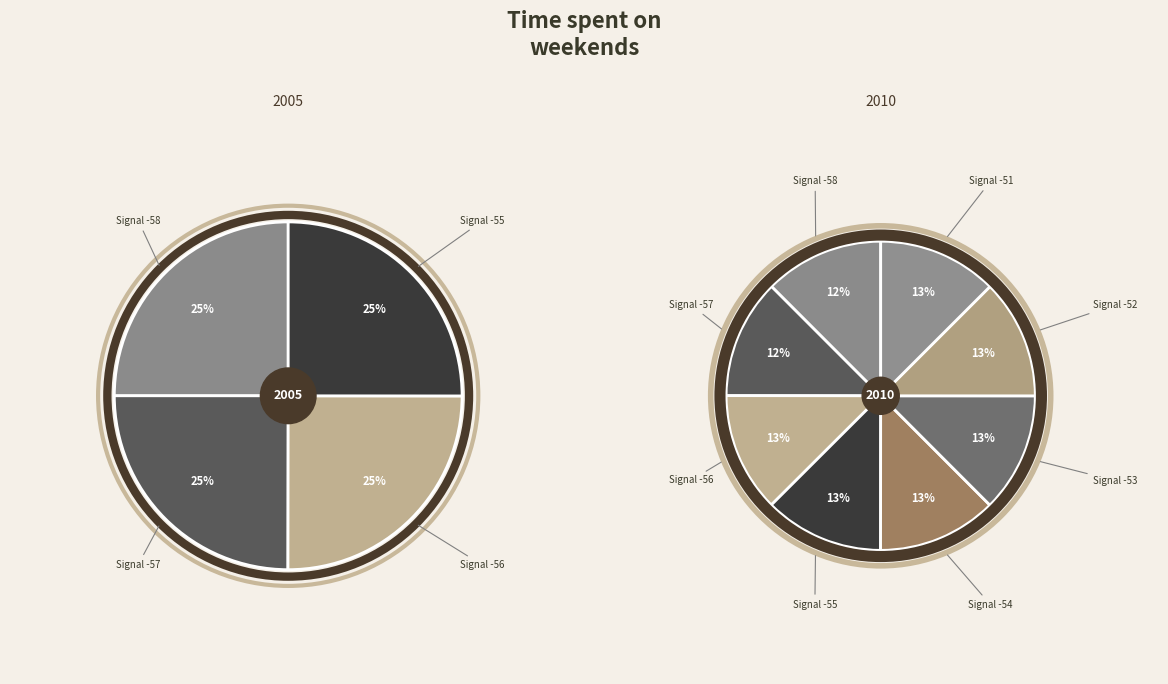

What percentage is the -54 slice, to the nearest percent?

13%